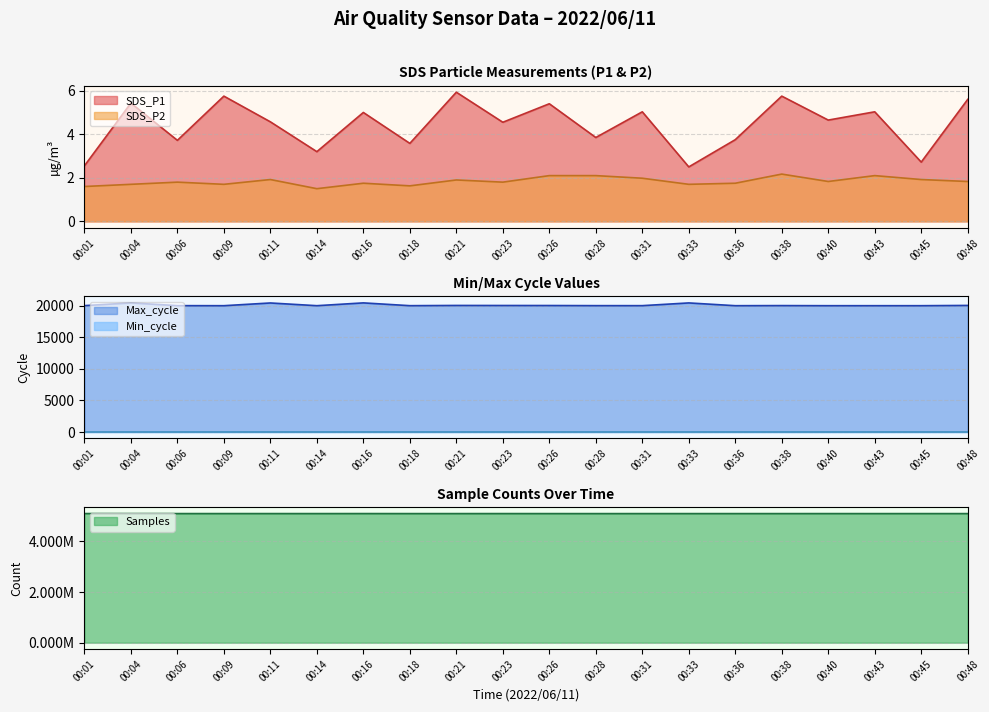

The value of SDS_P1 at 00:45 is 1.0. True or false?

False